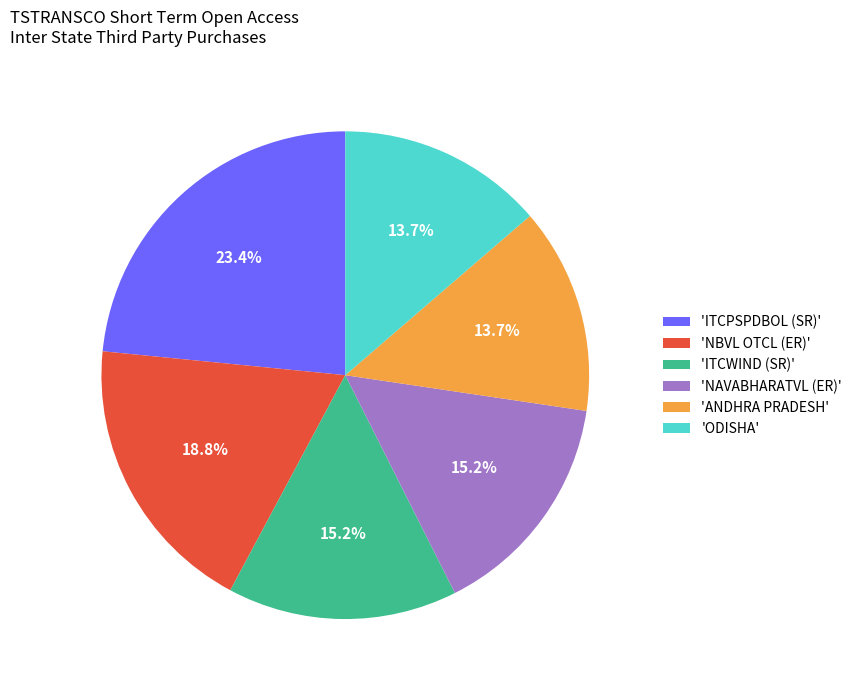

What portion of the pie excludes 'ANDHRA PRADESH'?

86.3%